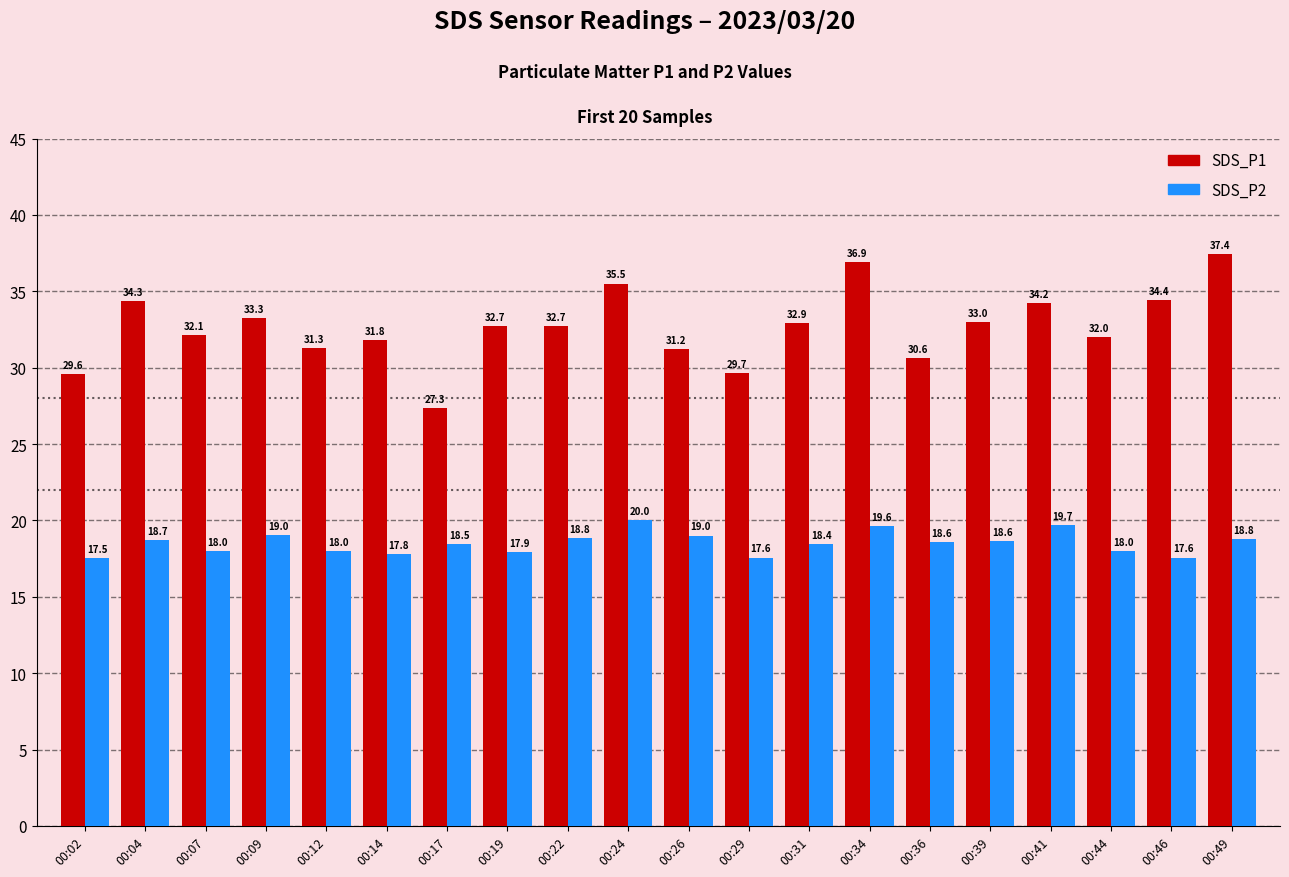

Rank the series at 00:49 from lowest to highest value.

SDS_P2, SDS_P1